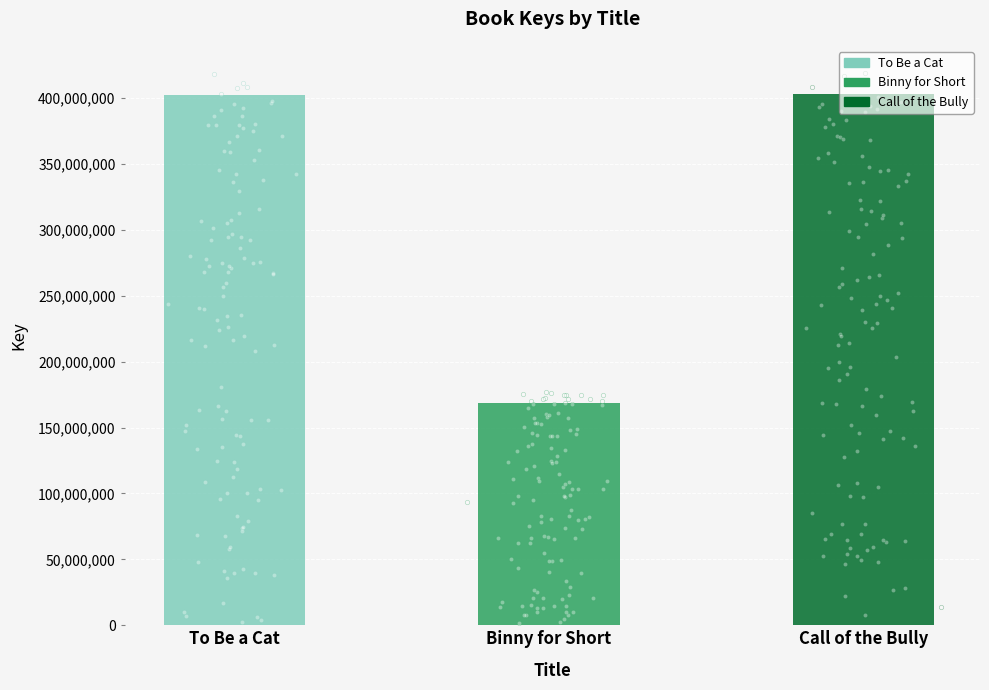

What is the change in value from To Be a Cat to Binny for Short?

-234132244